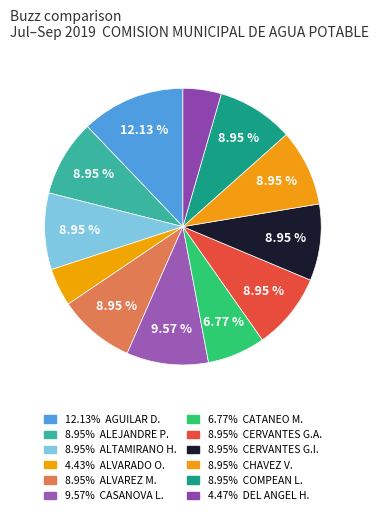

To the nearest percent, what is the difference between the largest and smallest slice percentages?

8%